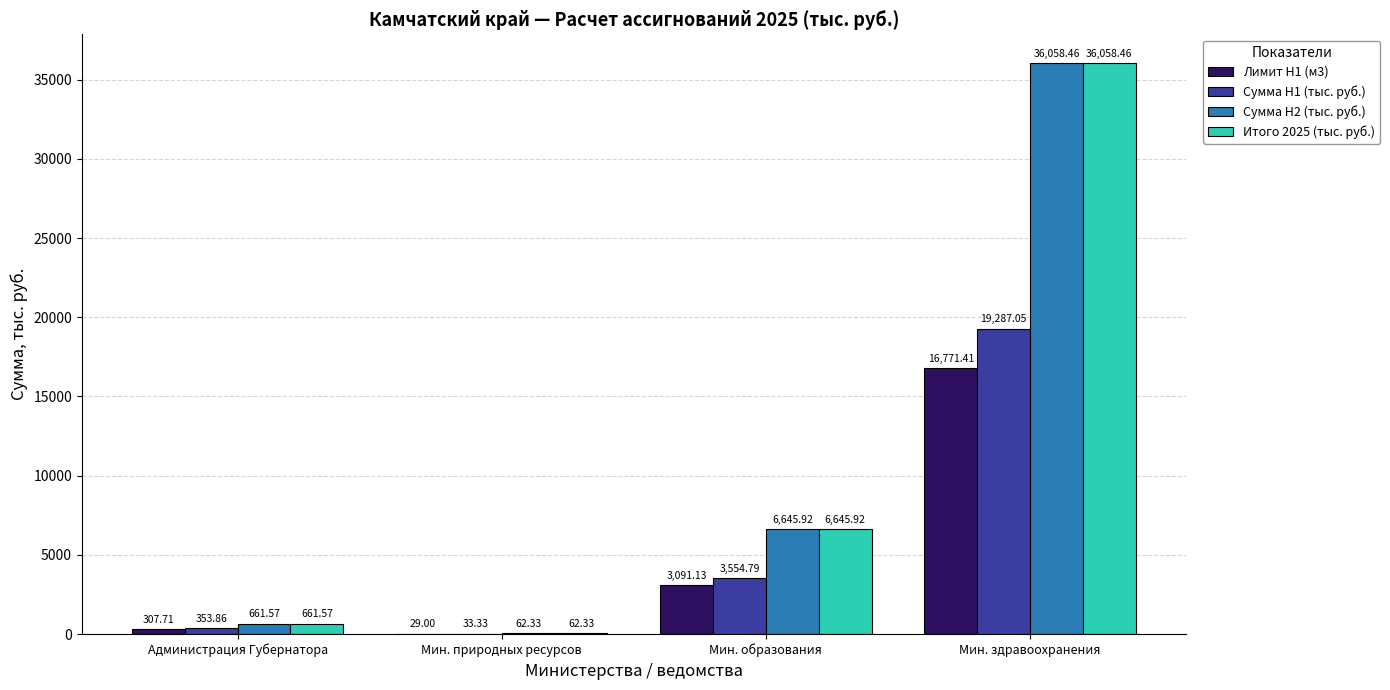

What is the sum of the Сумма H1 (тыс. руб.) values at Мин. природных ресурсов and Администрация Губернатора?

387.2